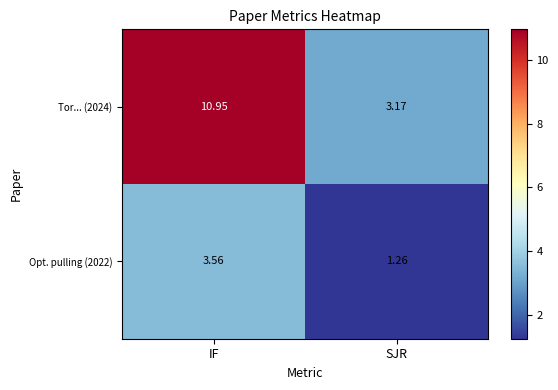

At SJR, list the series in order from largest to smallest.

Tor... (2024), Opt. pulling (2022)